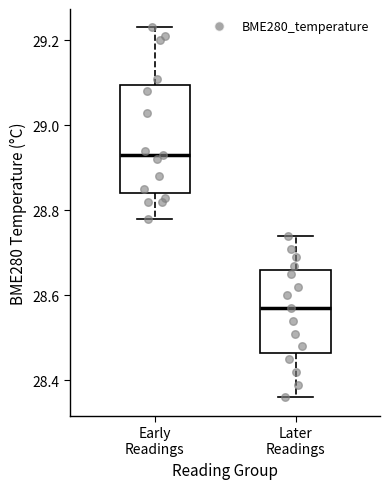

Where is the lower edge of the box for Early Readings on the y-axis? The values are not printed on the chart, so give them approximately, as read against the axis.

28.84